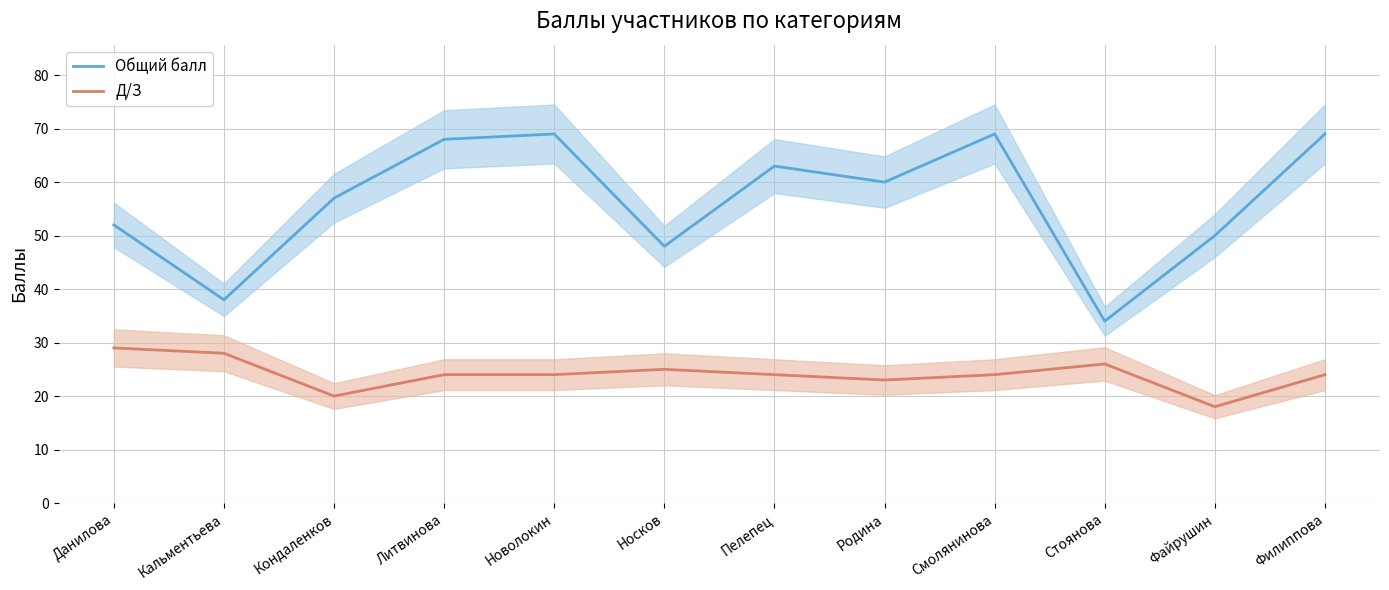

How many lines are shown in the chart?

2